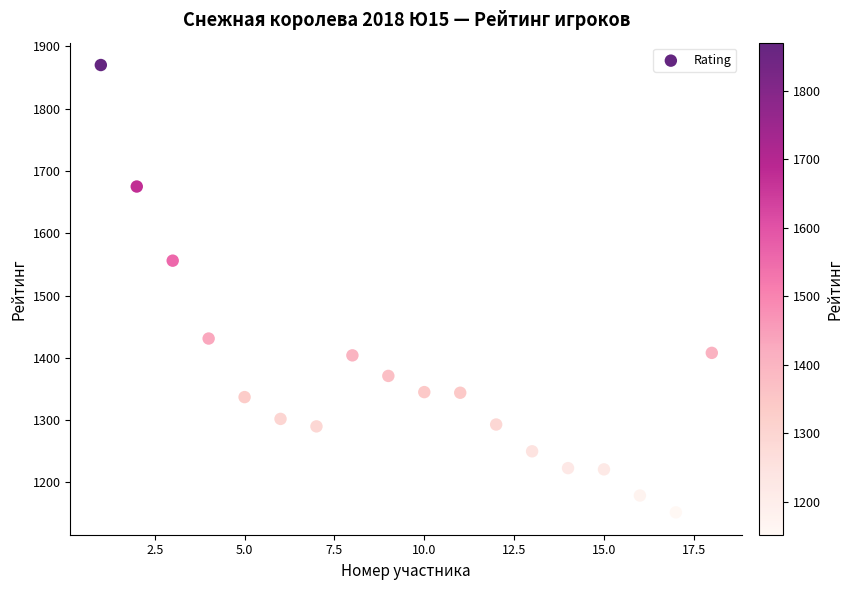

What Y value in the scatter plot is closest to 1511?

1556